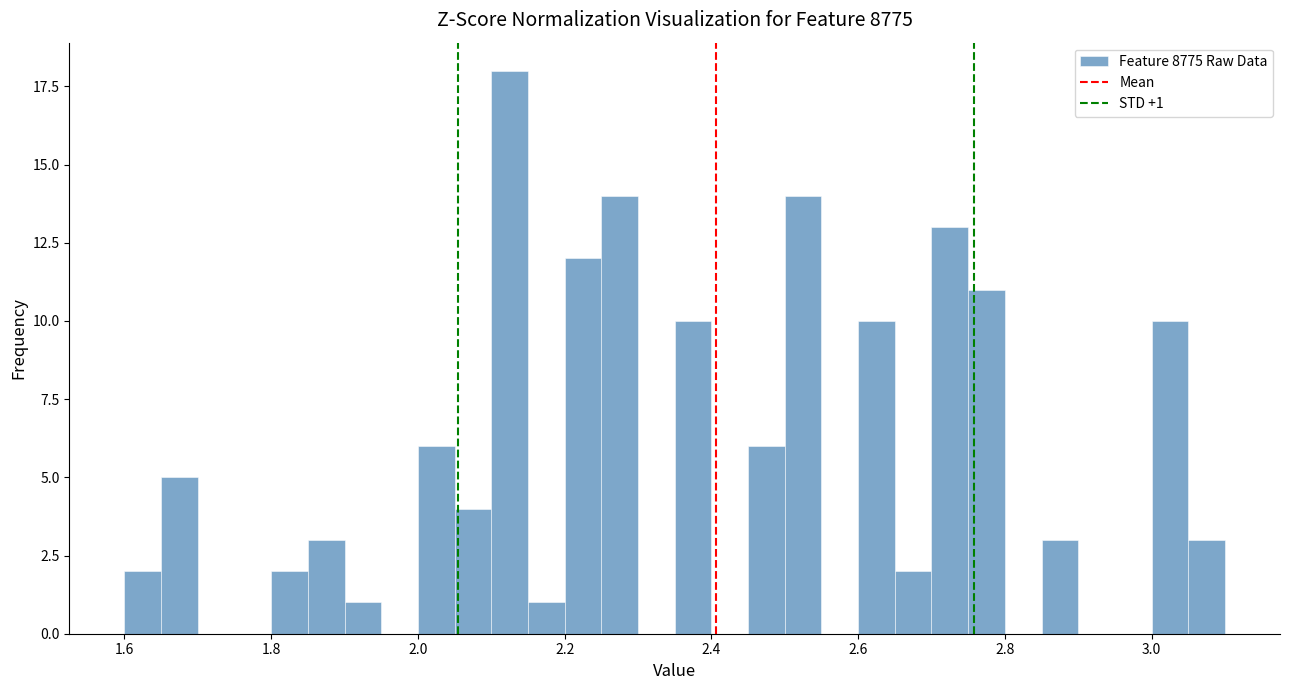

Around what value on the x-axis is the tallest bar? Give the approximate position of its centre, as read against the axis.

2.12